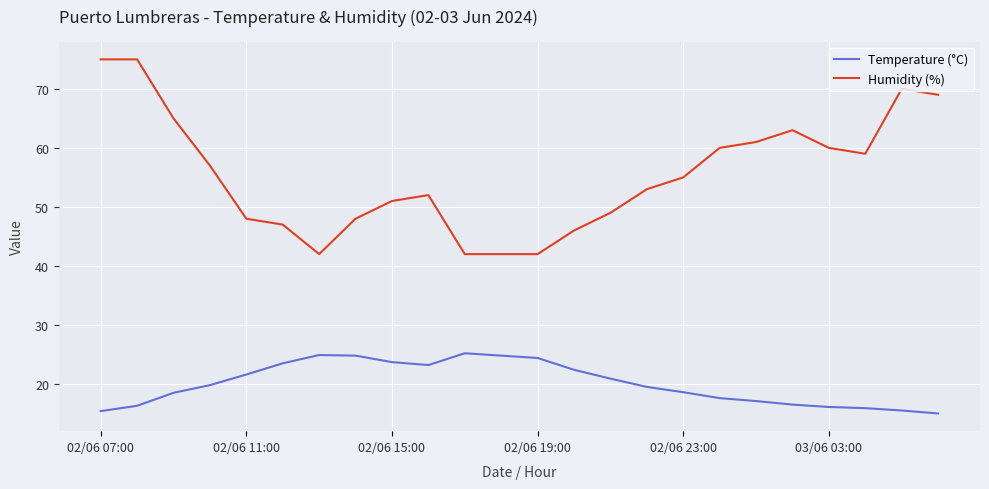

Which series has the largest total across all categories?

Humidity (%)